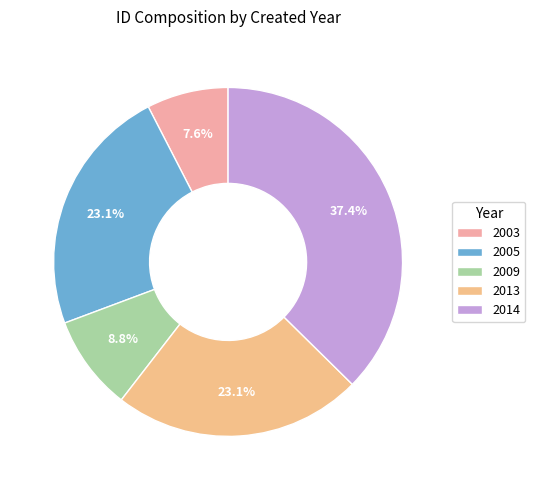

How many segments does this pie chart have?

5